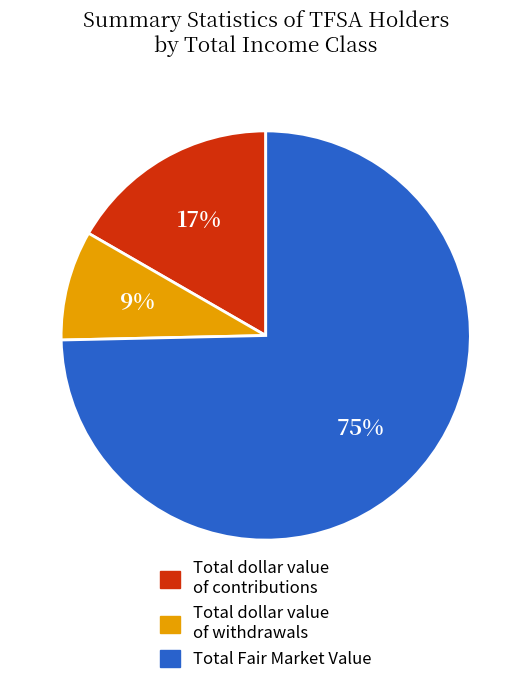

To the nearest percent, what is the average slice percentage?

33%